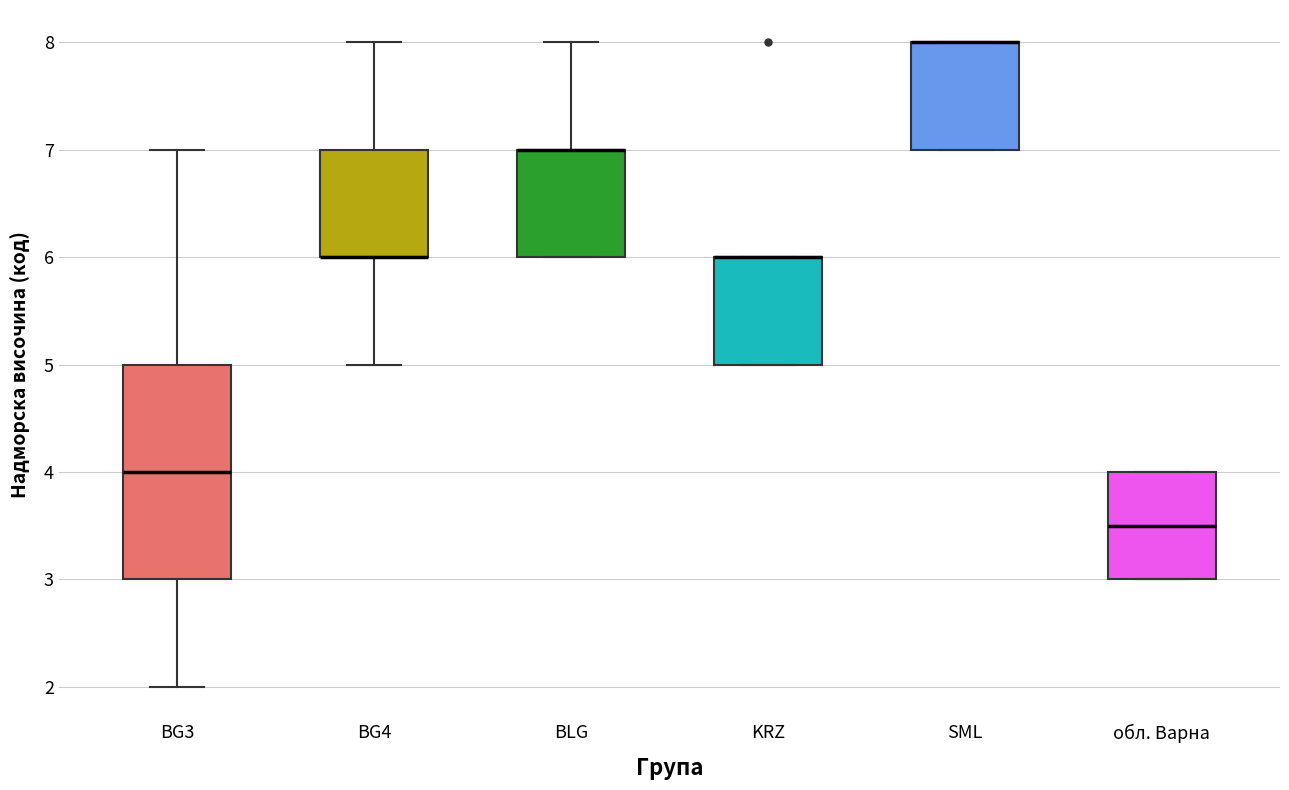

Where is the lower edge of the box for BLG on the y-axis? The values are not printed on the chart, so give them approximately, as read against the axis.

6.0